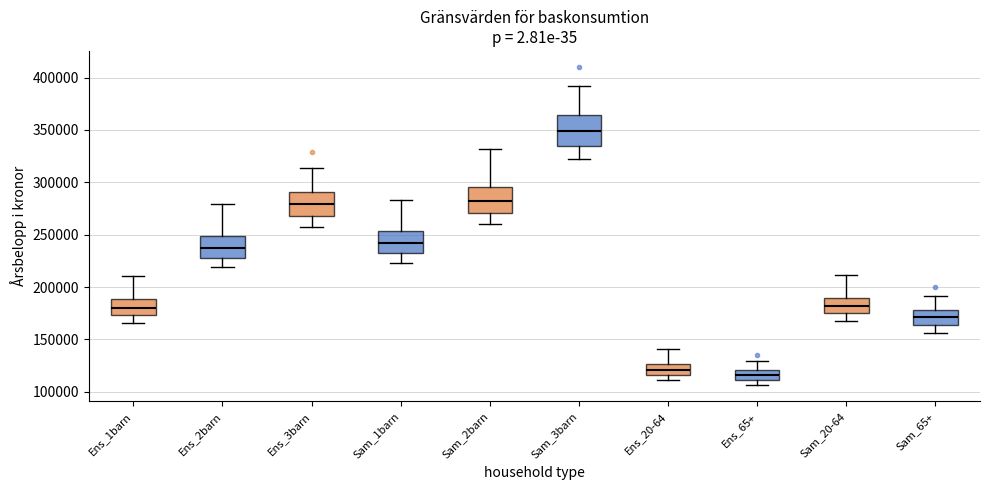

Where is the lower edge of the box for Ens_20-64 on the y-axis? The values are not printed on the chart, so give them approximately, as read against the axis.

115000